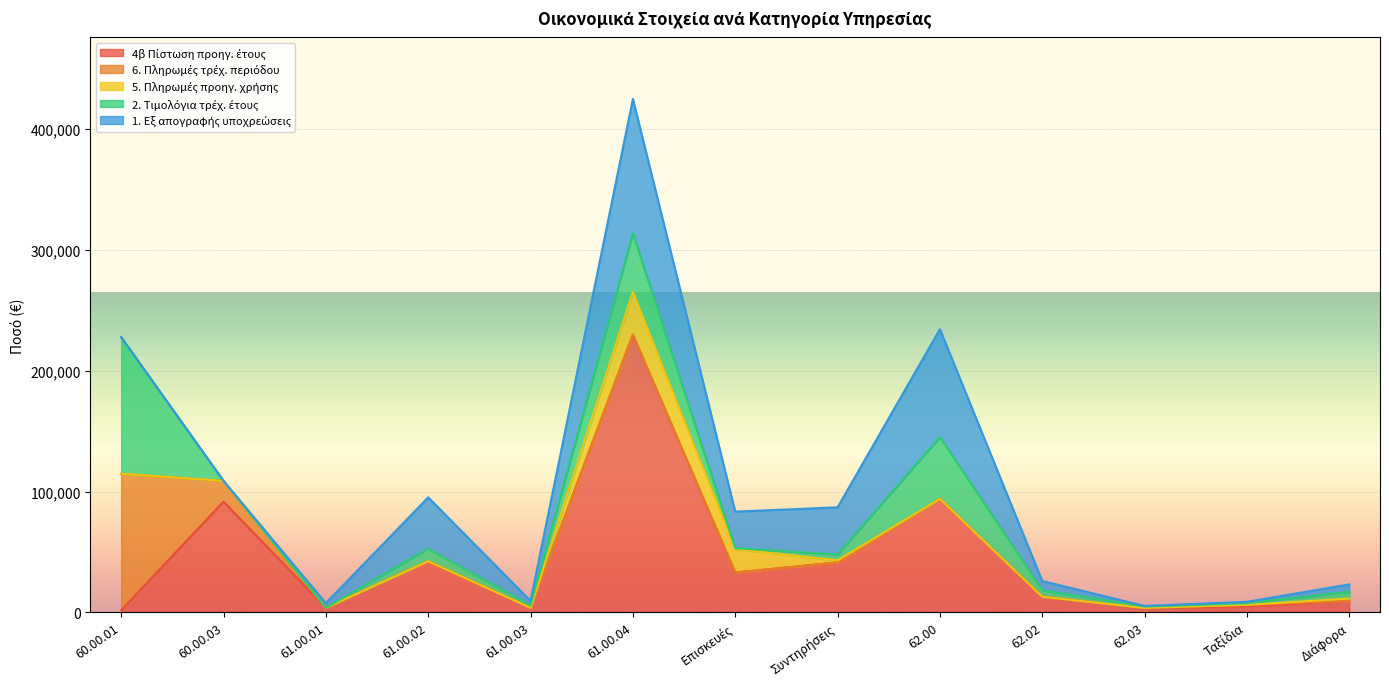

The 6. Πληρωμές τρέχ. περιόδου series shows 48897.8 at 61.00.01. True or false?

False